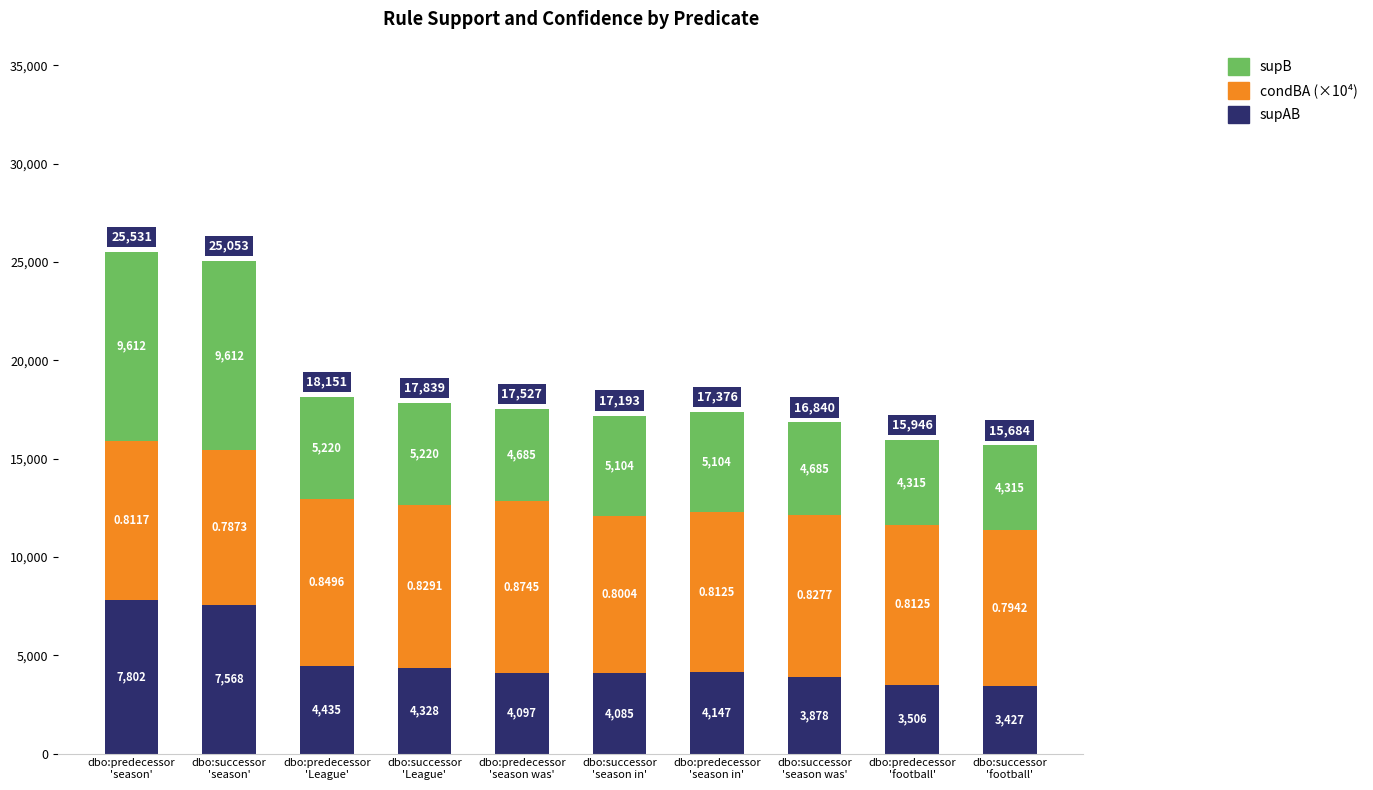

What is the difference between the maximum and minimum values in the supAB series?

4375